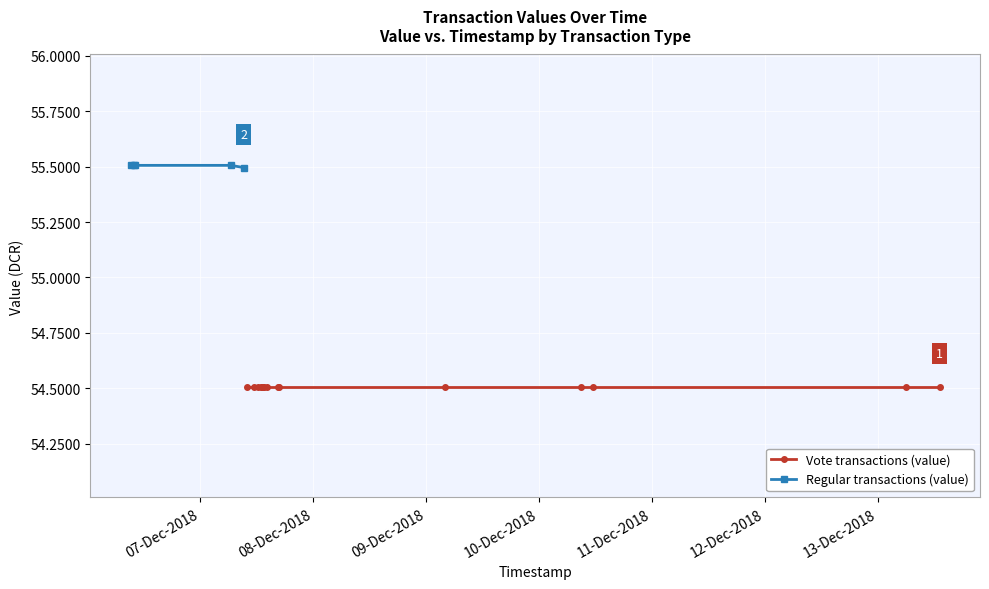

What is the value of the Regular transactions (value) point at the 2nd from the left?

55.5